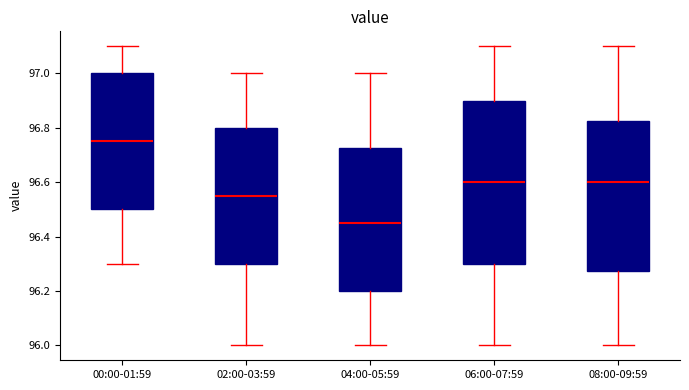

Reading left to right, read every box against the y-axis: the position of its median line, the range the box covers, and the ends of its whiskers. The values are not printed on the chart, so give them approximately, as read against the axis.

00:00-01:59: median 96.76, box 96.50 to 97.00, whiskers 96.30 to 97.10
02:00-03:59: median 96.56, box 96.30 to 96.80, whiskers 96.00 to 97.00
04:00-05:59: median 96.46, box 96.20 to 96.72, whiskers 96.00 to 97.00
06:00-07:59: median 96.60, box 96.30 to 96.90, whiskers 96.00 to 97.10
08:00-09:59: median 96.60, box 96.28 to 96.82, whiskers 96.00 to 97.10